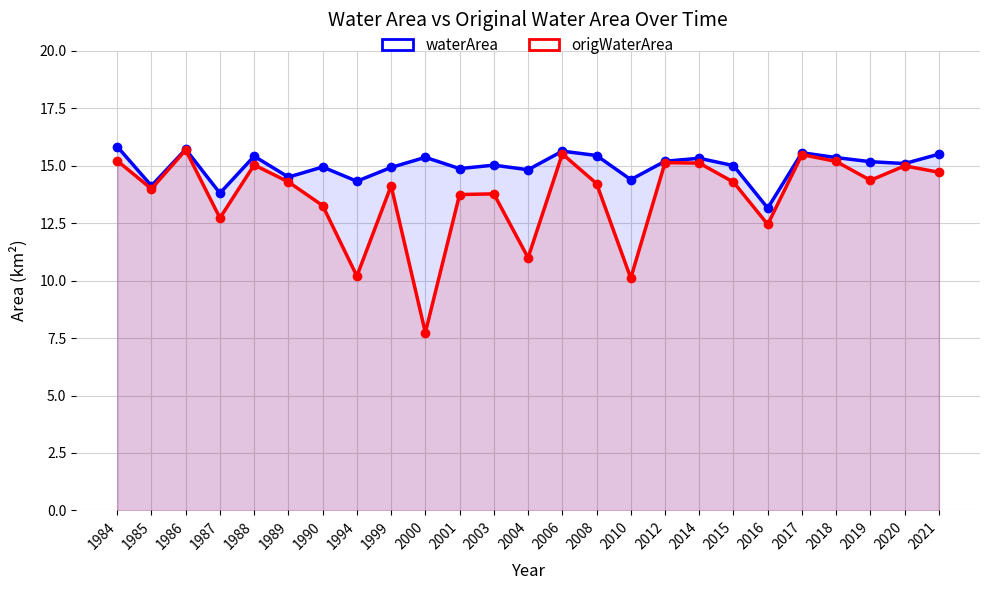

Between 2010 and 2004, which is larger?

2004